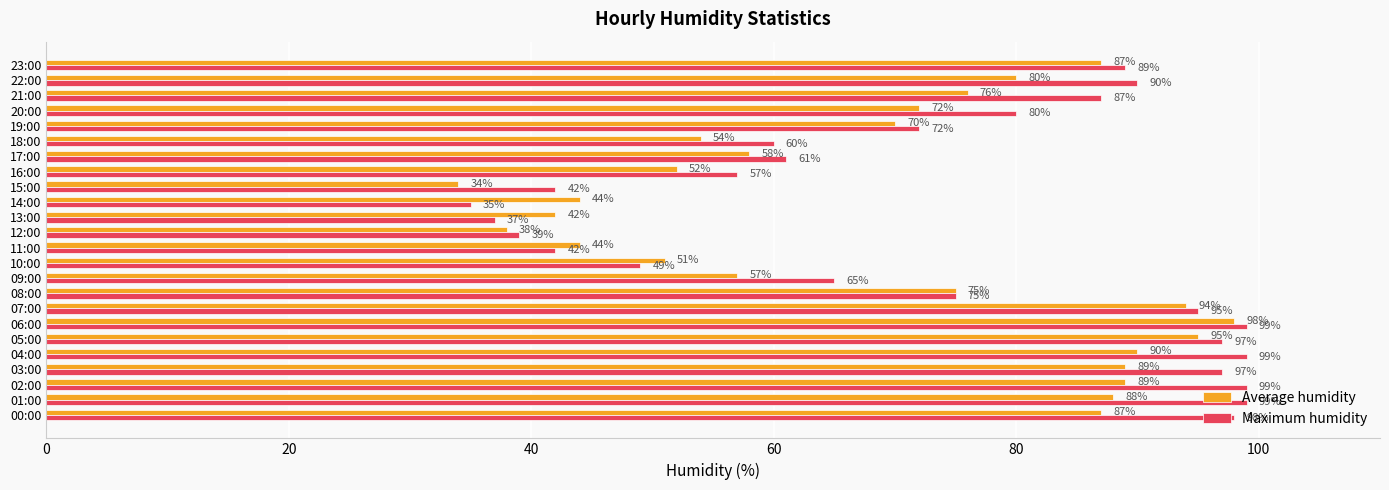

What is the difference between the maximum and second lowest values in the Average humidity series?

60